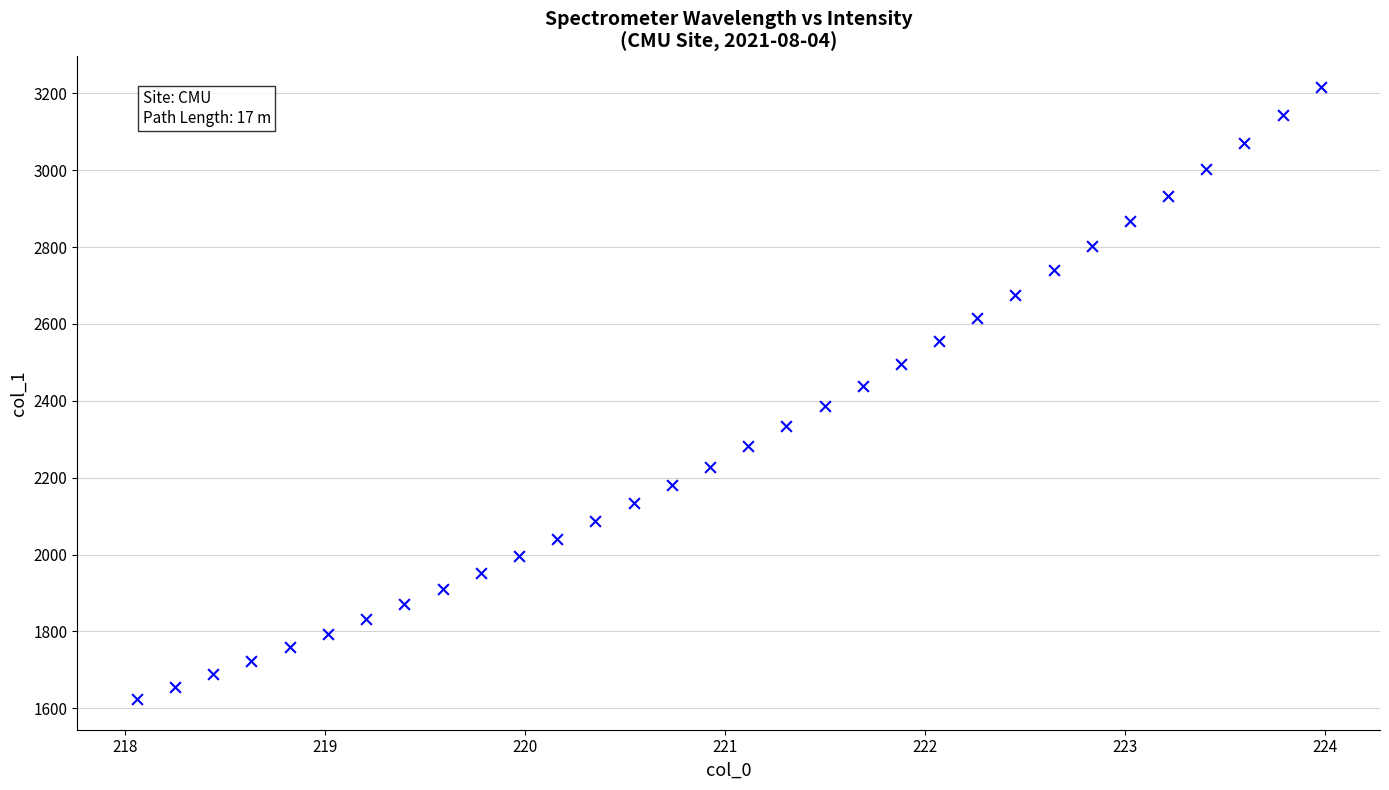

What is the range of Y values (max minus min)?

1592.4